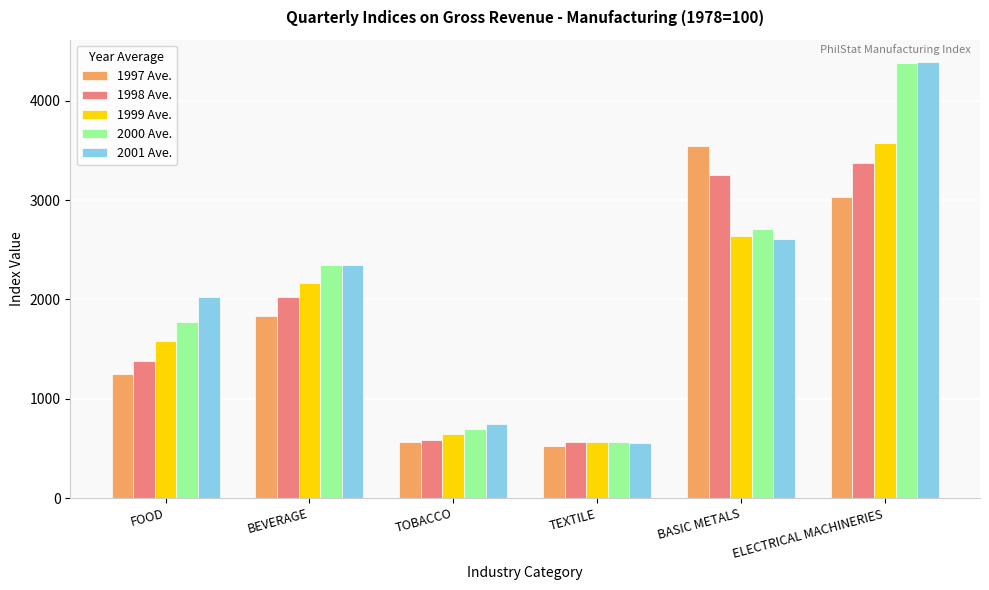

Which series has the widest spread of values?

2001 Ave.